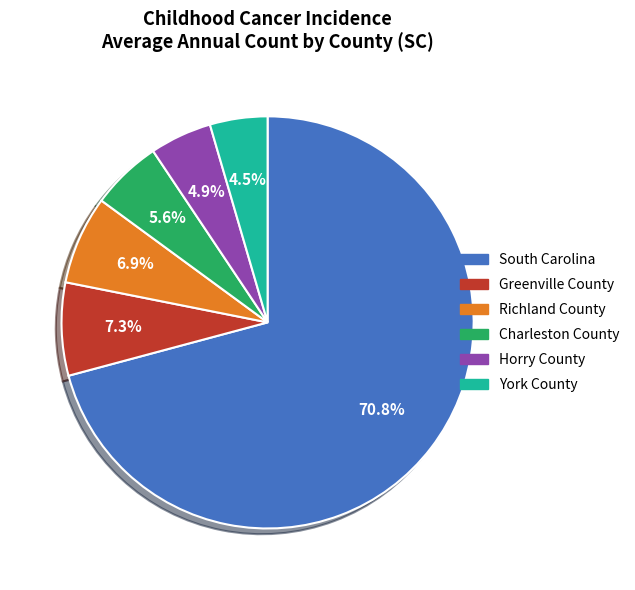

Which slice represents more than half of the pie?

South Carolina